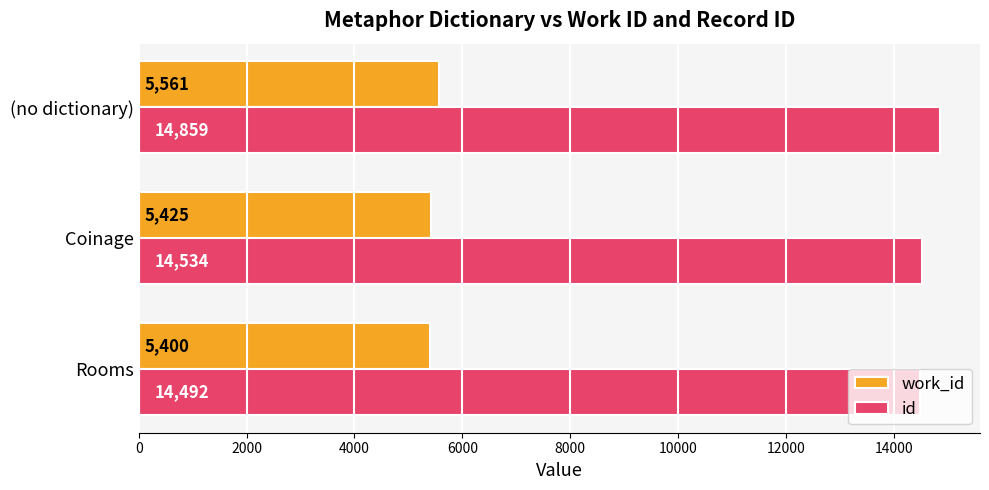

Between Rooms and (no dictionary), which series saw the biggest shift?

id